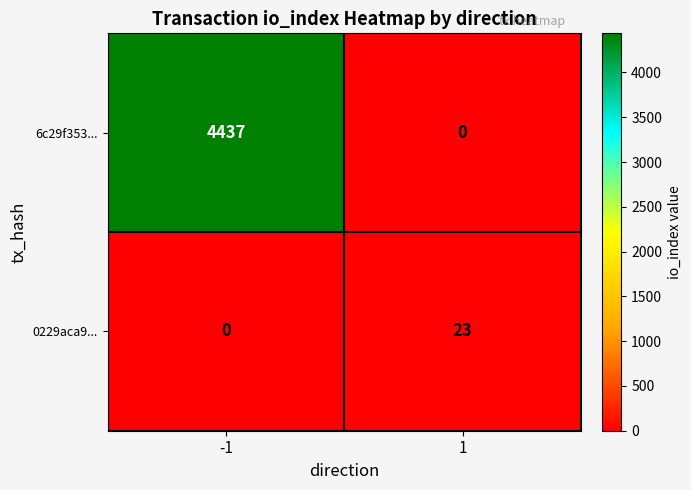

The 6c29f353... series shows 0 at 1. True or false?

True